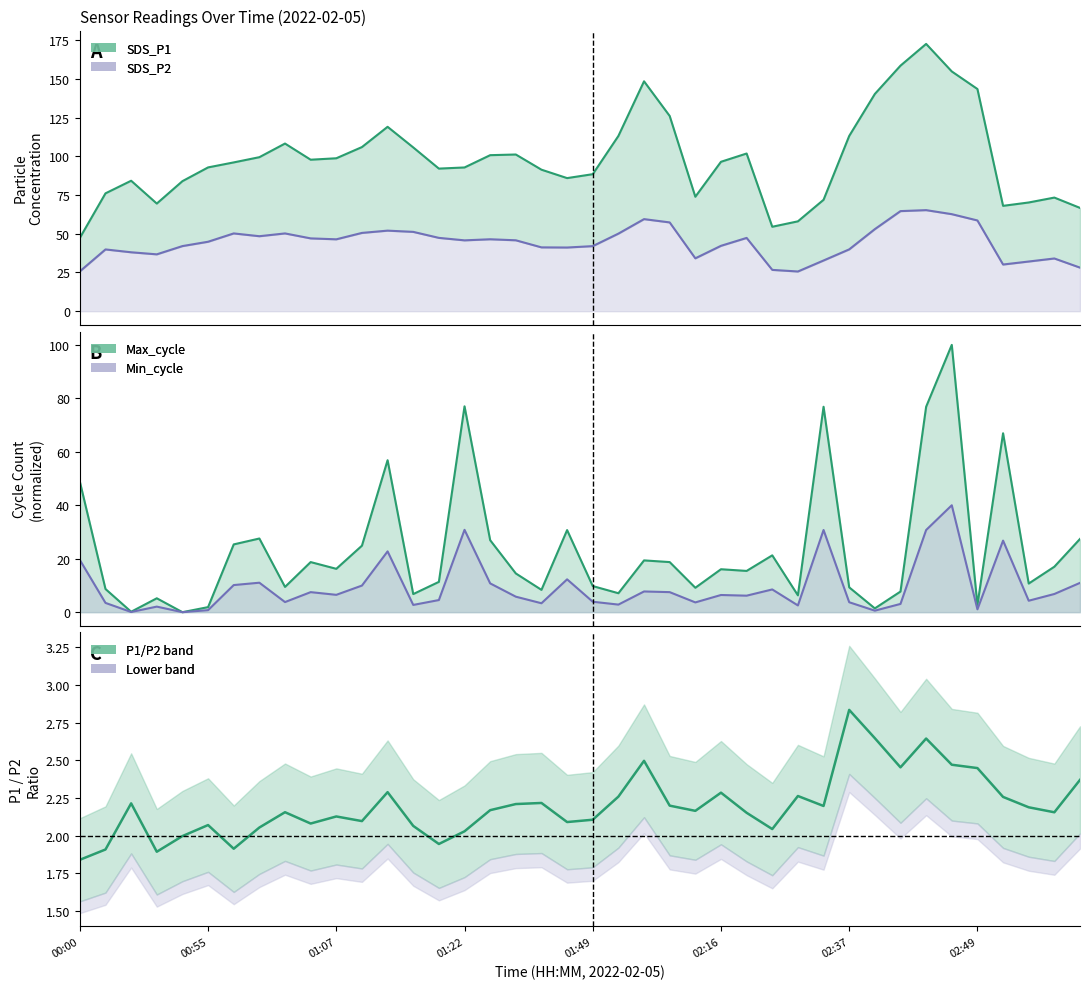

Rank the series at 01:52 from lowest to highest value.

SDS_P2, SDS_P1